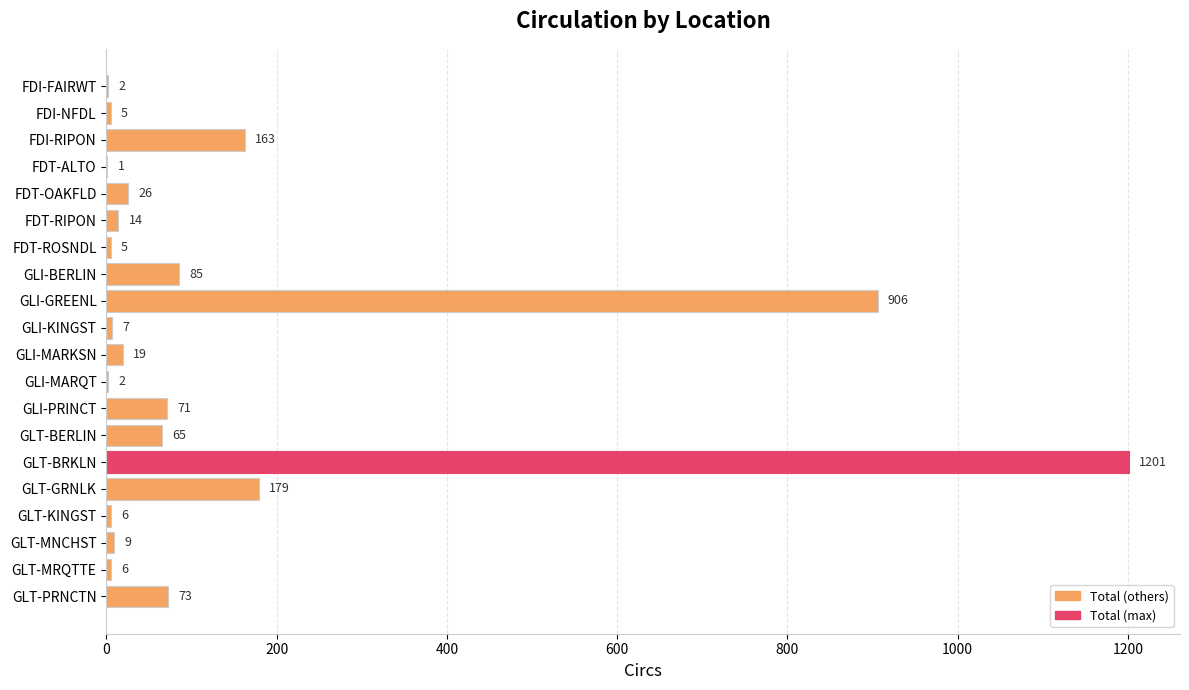

At which label is the value closest to 601?

GLI-GREENL